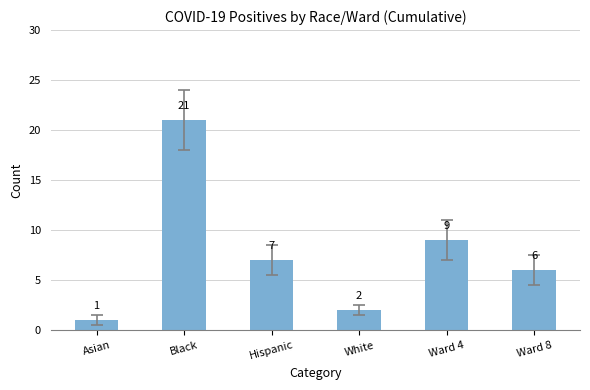

Reading left to right, transcribe all the data shown in this chart.

1	21	7	2	9	6